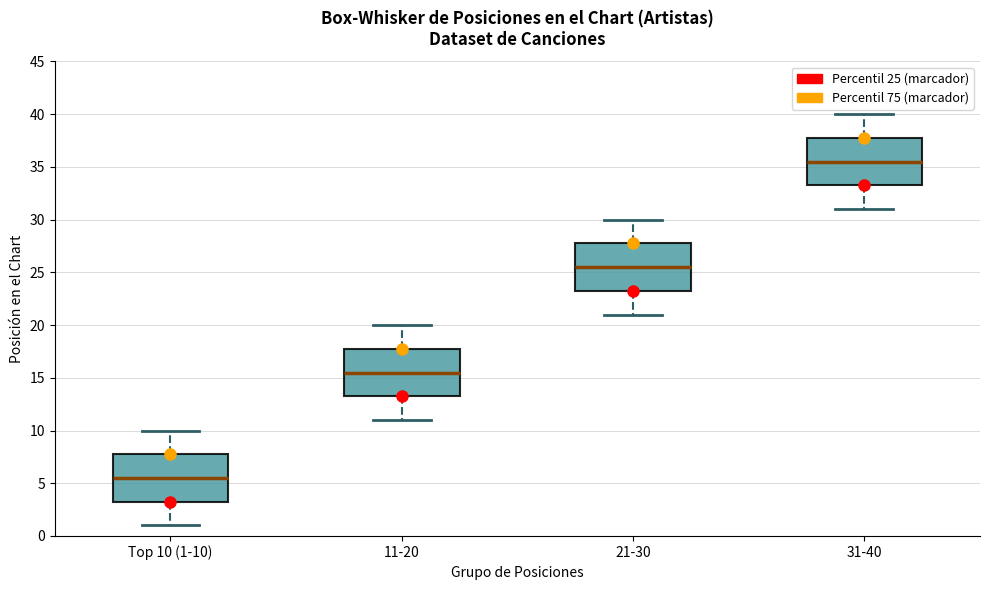

Reading left to right, transcribe this box plot: for each box, give where its median line is, the range the box spans, and where its two whiskers end, as read against the y-axis. The values are not printed on the chart, so give them approximately, as read against the axis.

Top 10 (1-10): median 5.5, box 3.5 to 8.0, whiskers 1.0 to 10.0
11-20: median 15.5, box 13.5 to 18.0, whiskers 11.0 to 20.0
21-30: median 25.5, box 23.5 to 28.0, whiskers 21.0 to 30.0
31-40: median 35.5, box 33.5 to 38.0, whiskers 31.0 to 40.0